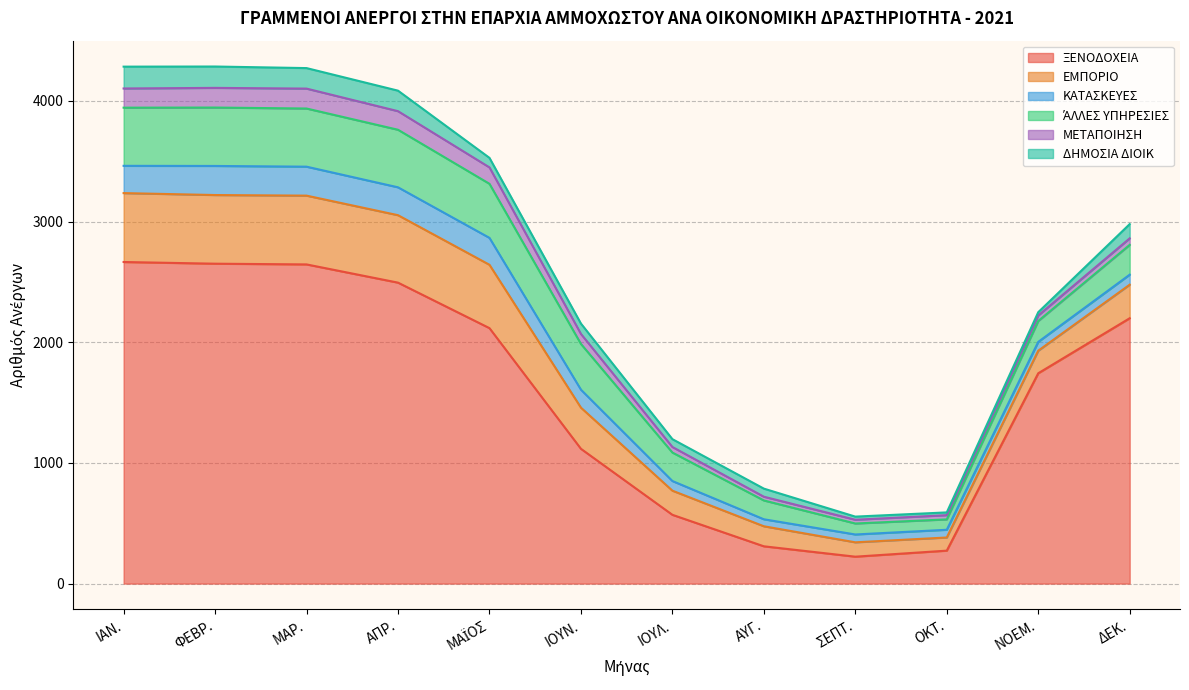

What is the label of the 4th point from the right?

ΣΕΠΤ.